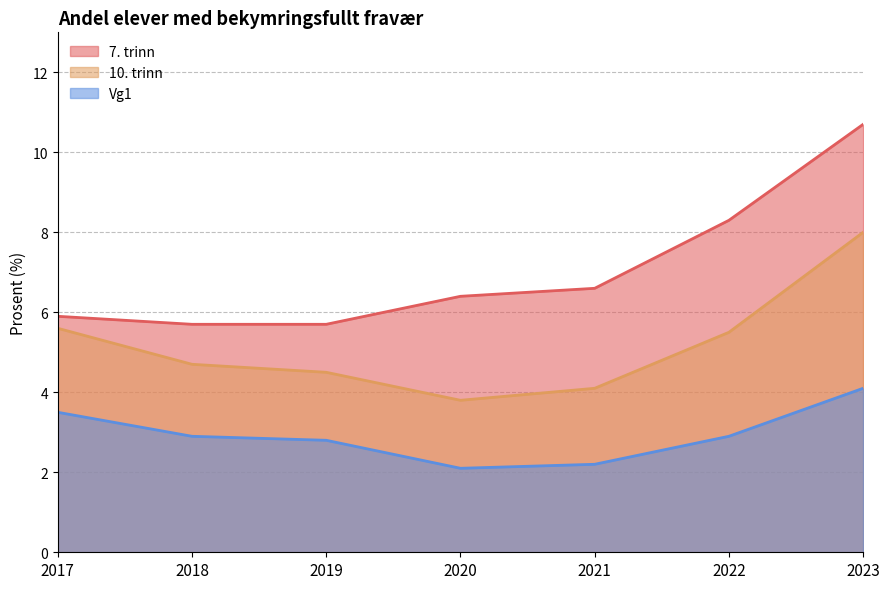

True or false: 10. trinn and Vg1 cross at least once.

False